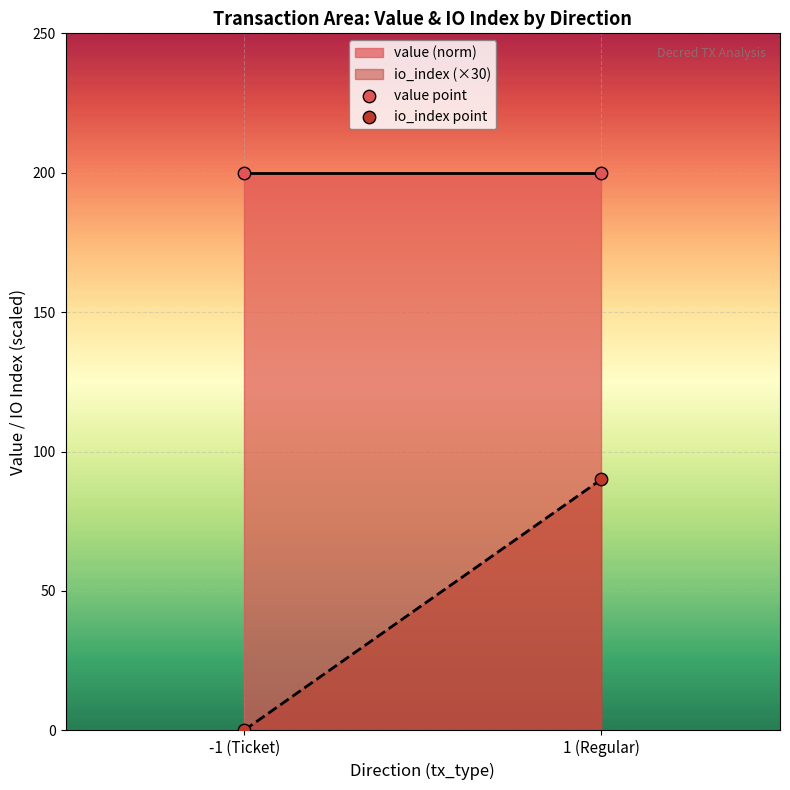

Which series contains the lowest Y value?

io_index point